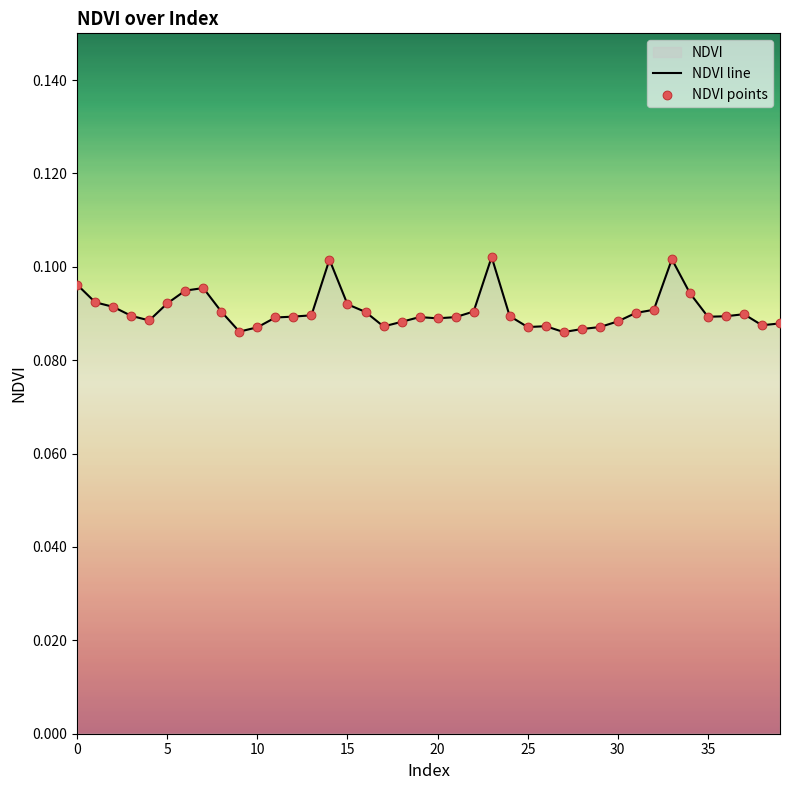

Which series contains the lowest Y value?

NDVI line